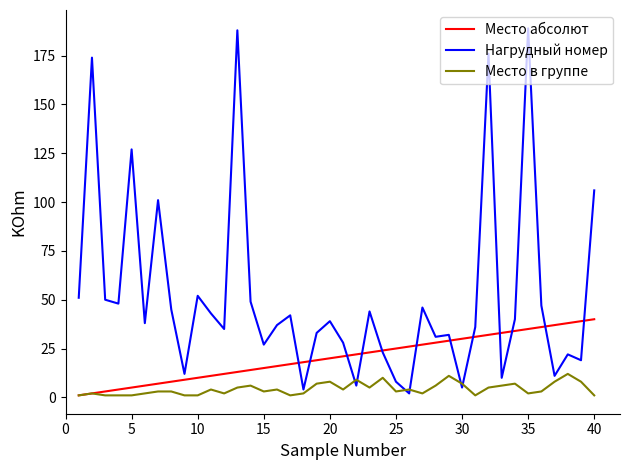

What is the greatest value displayed?

189